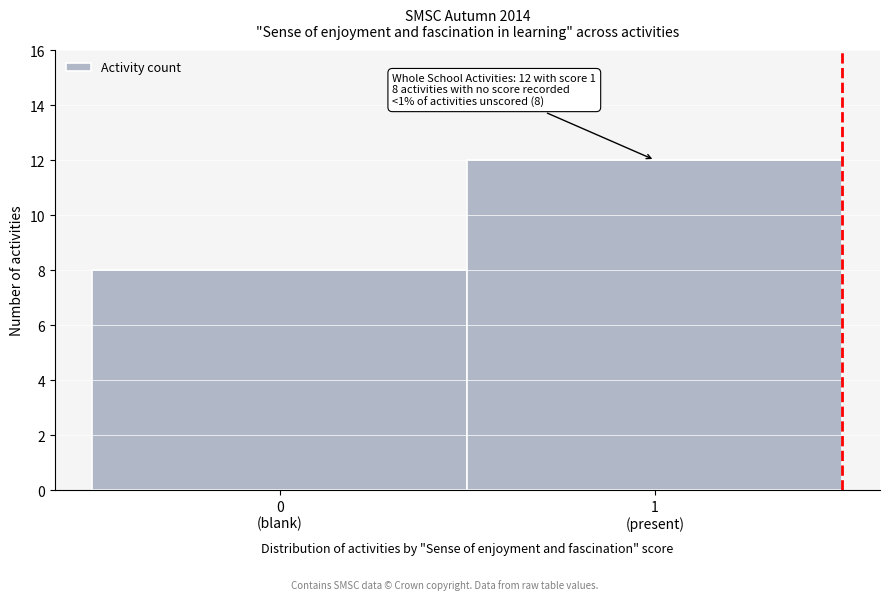

Reading right to left, list all the values displayed in this chart.

12	8